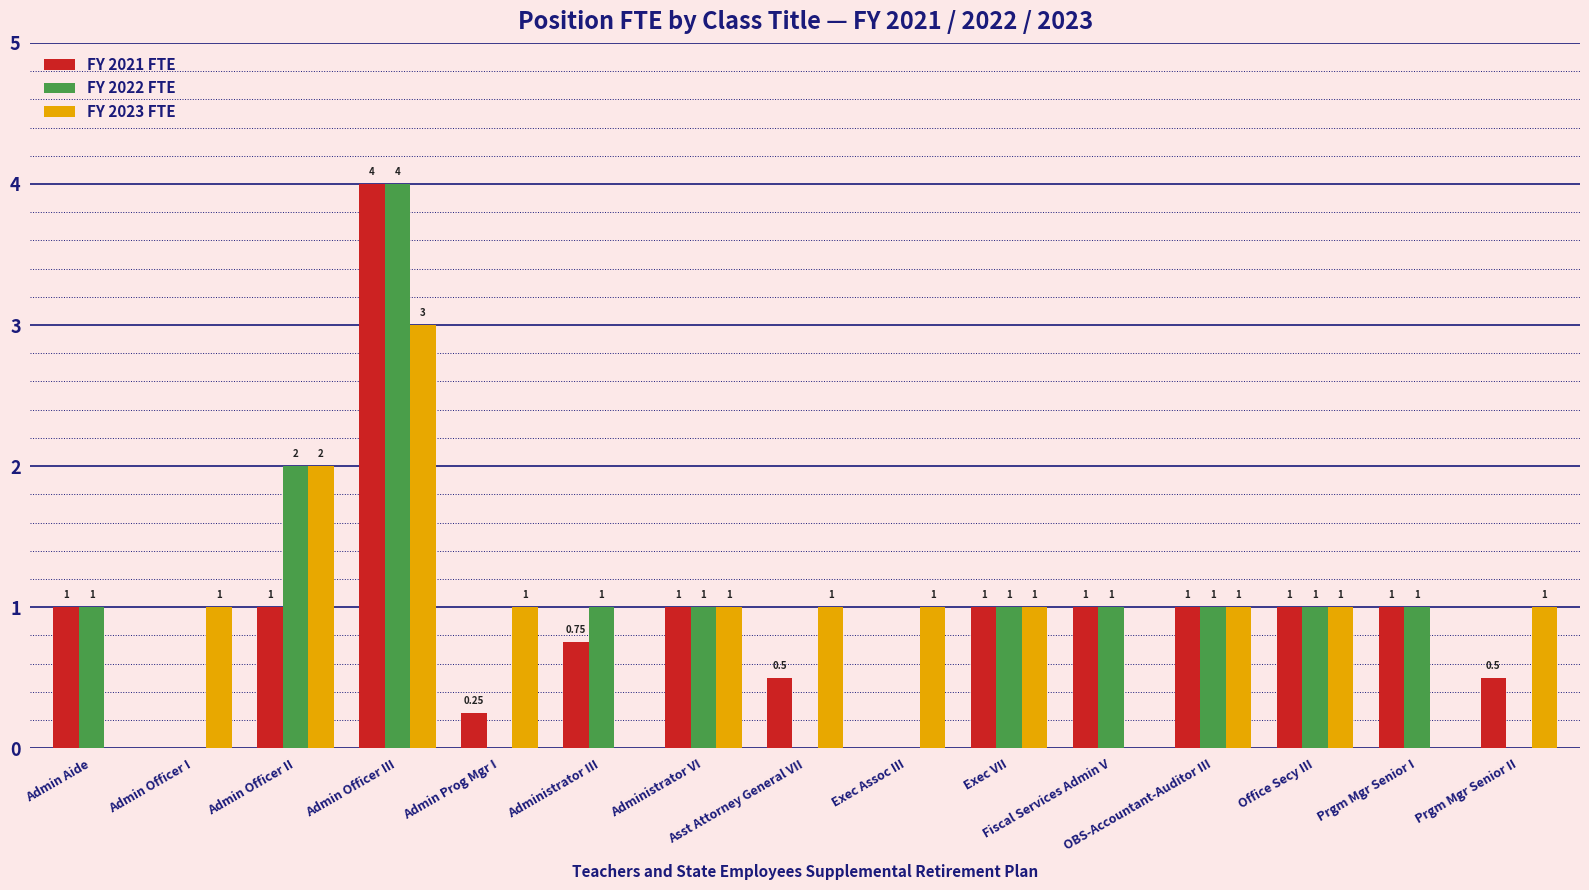

What is the highest value of the FY 2022 FTE series?

4.0